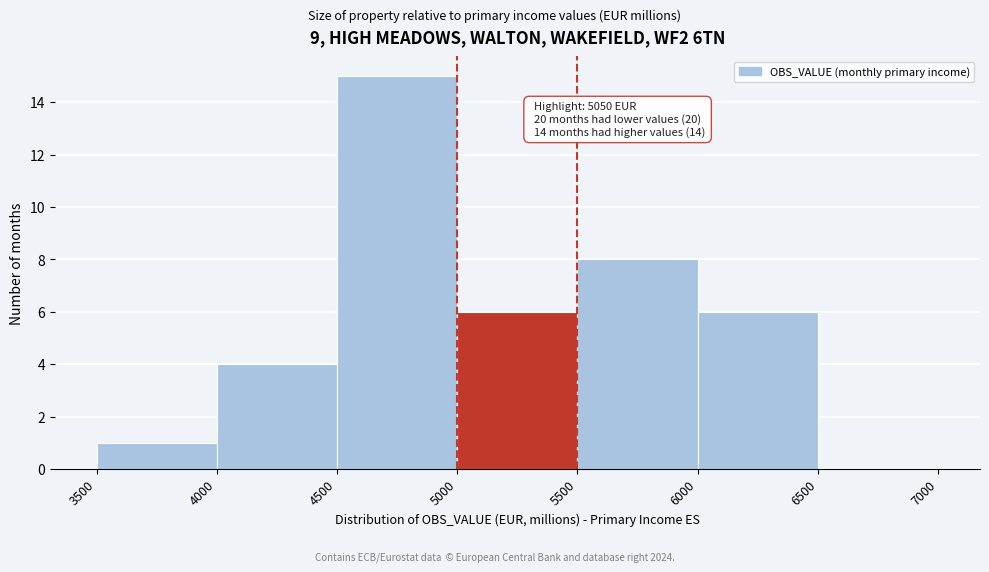

Over which range of the x-axis is the bar tallest?

4500 to 5000